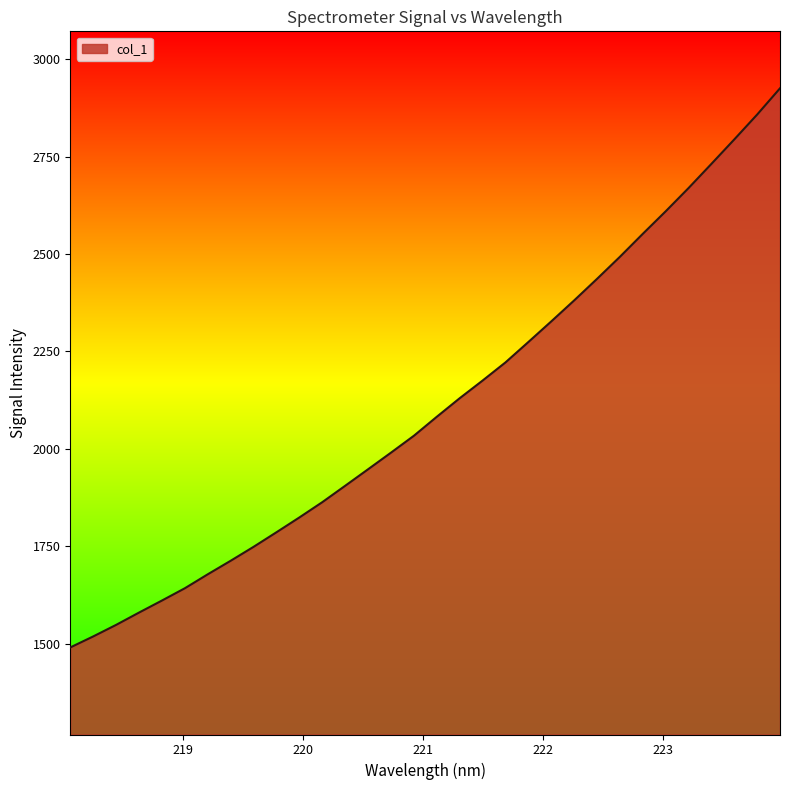

True or false: there are more than 0 points higher than both neighbors.

False